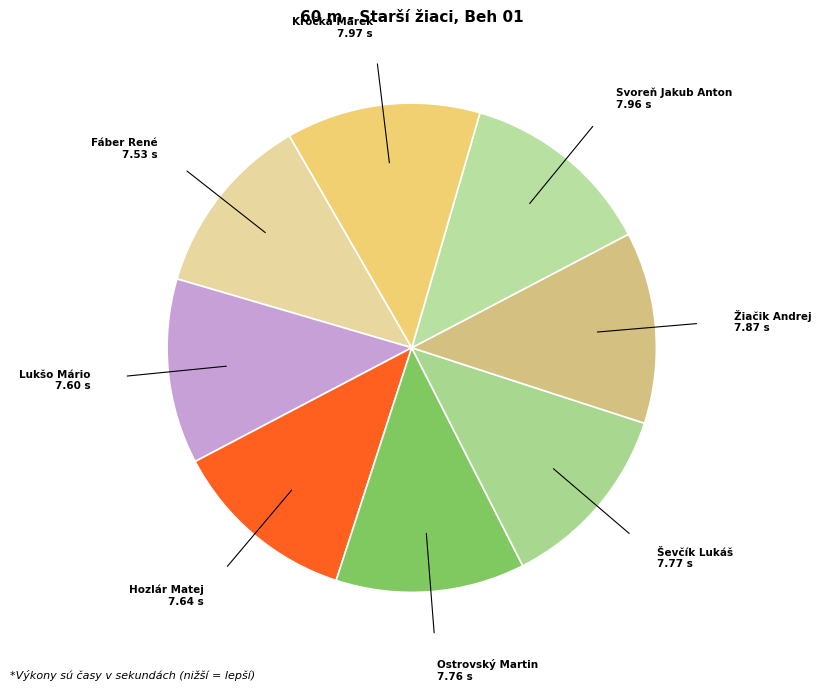

Does any single category account for the majority?

No